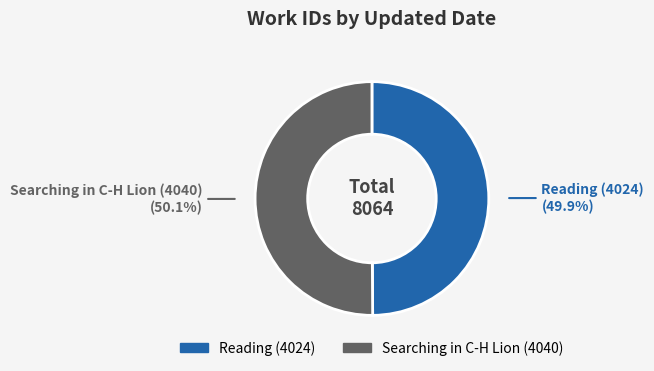

Is there any slice that represents more than half of the pie?

Yes